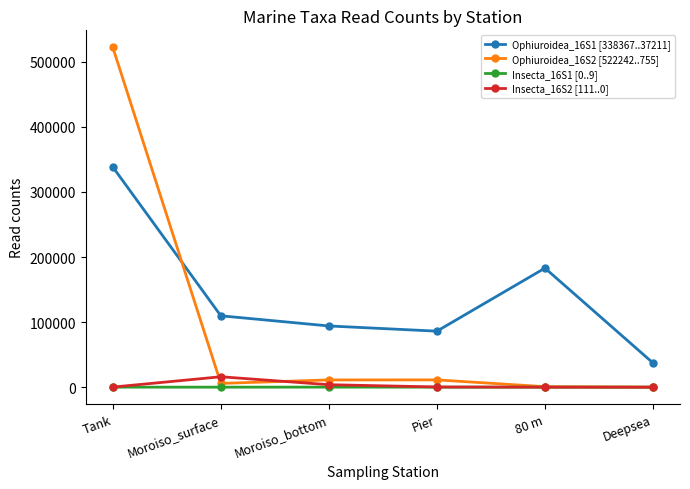

Which category has the lowest value in the Ophiuroidea_16S1 [338367..37211] series?

Deepsea